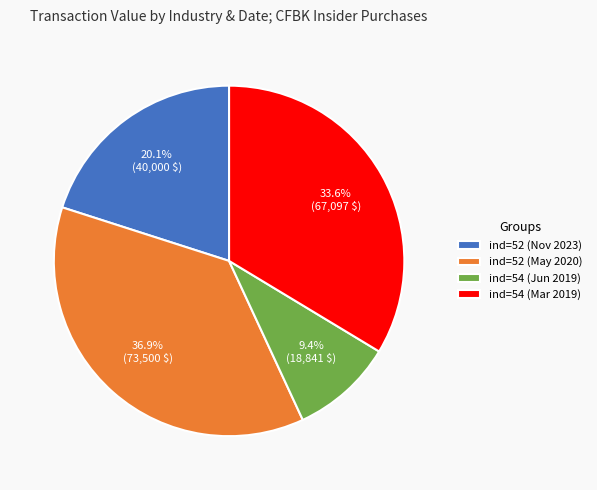

Does ind=54 (Jun 2019) account for over 50% of the chart?

No